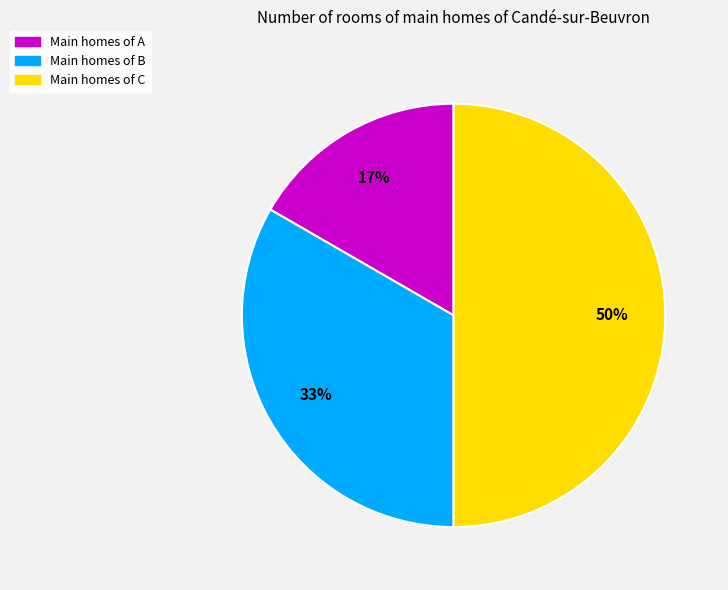

To the nearest percent, what is the average slice percentage?

33%